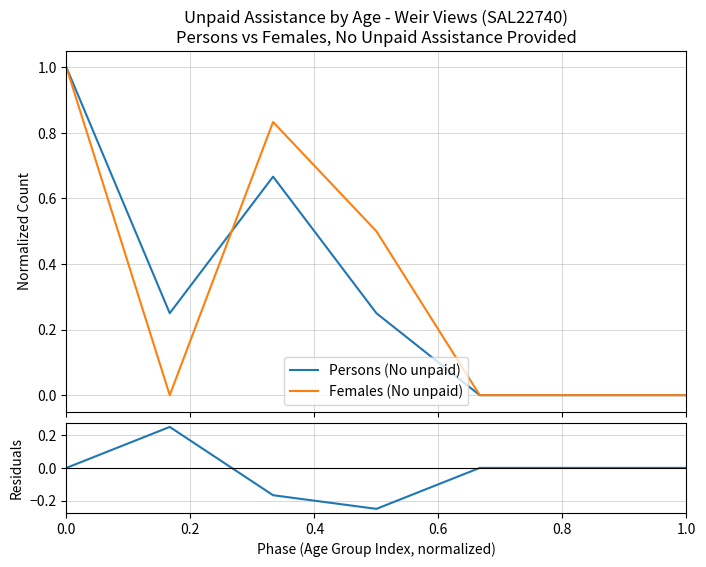

What is the maximum value for Persons (No unpaid)?

1.0